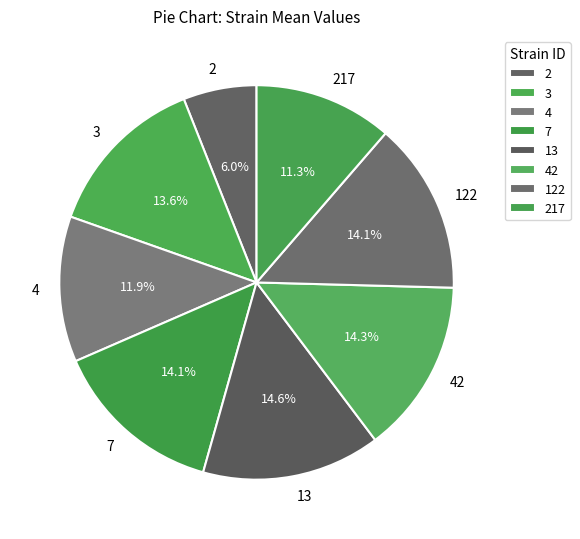

Is there a majority slice in this chart?

No